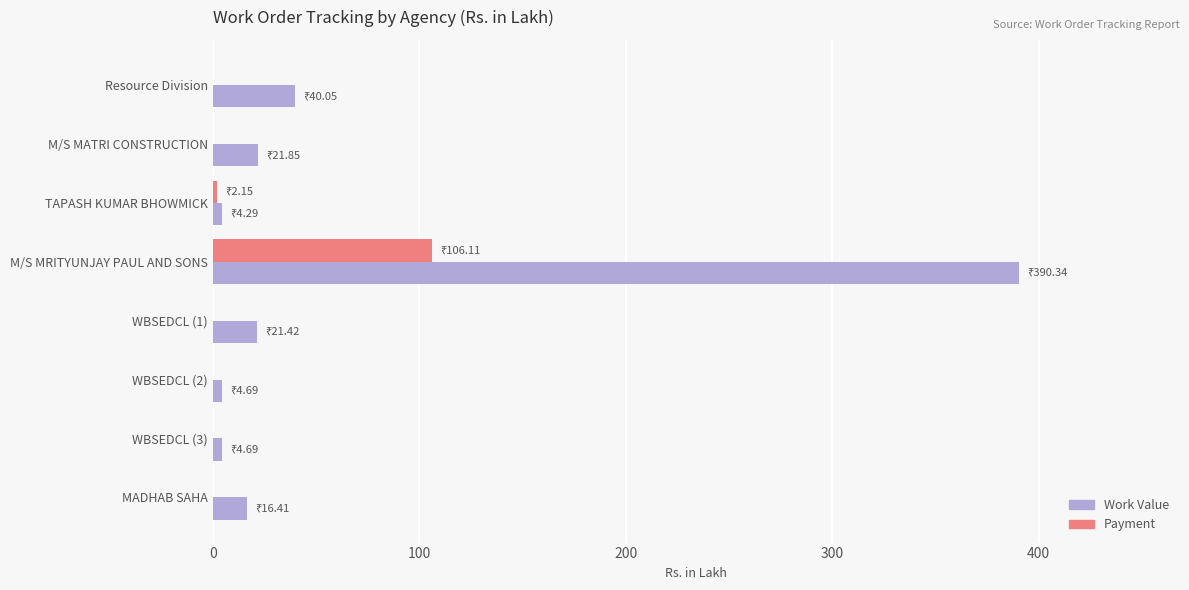

The value of Payment at WBSEDCL (1) is 64.8. True or false?

False